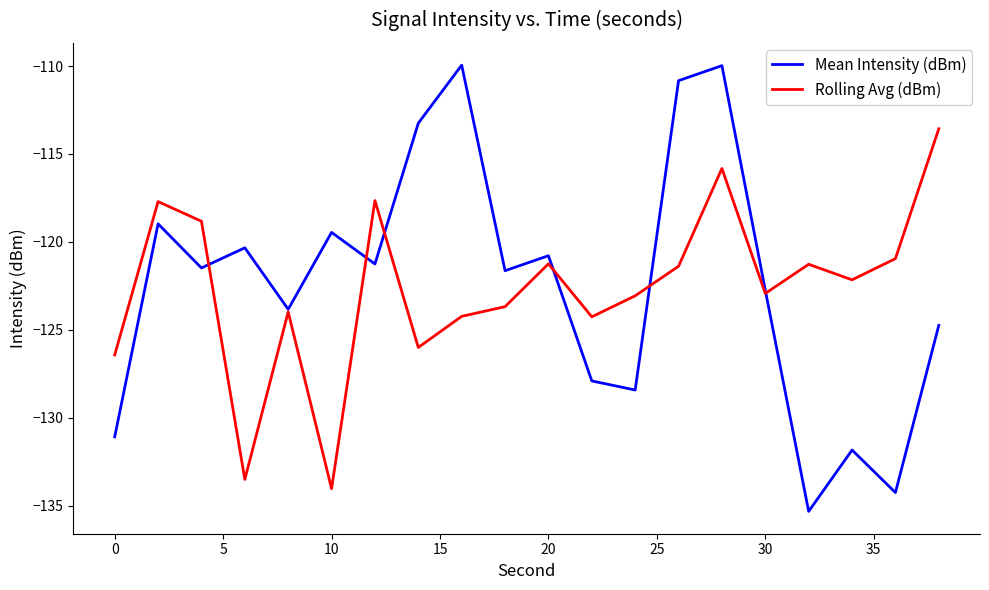

True or false: Mean Intensity (dBm) and Rolling Avg (dBm) intersect in this chart.

True